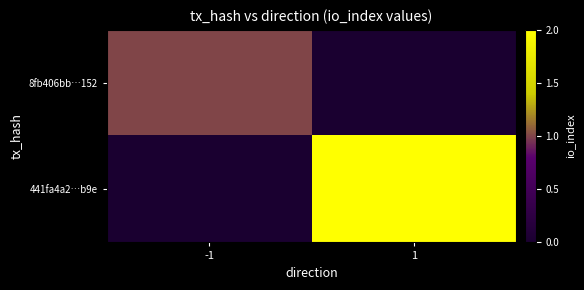

Which series has the largest range (max minus min)?

441fa4a2…b9e